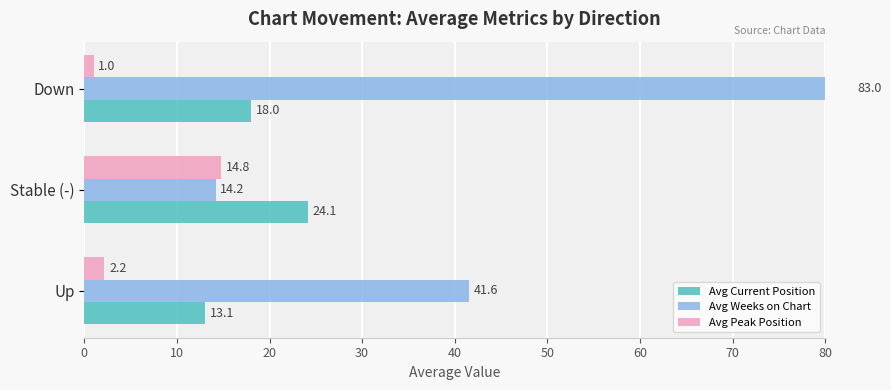

What is the minimum value shown in the chart?

1.0